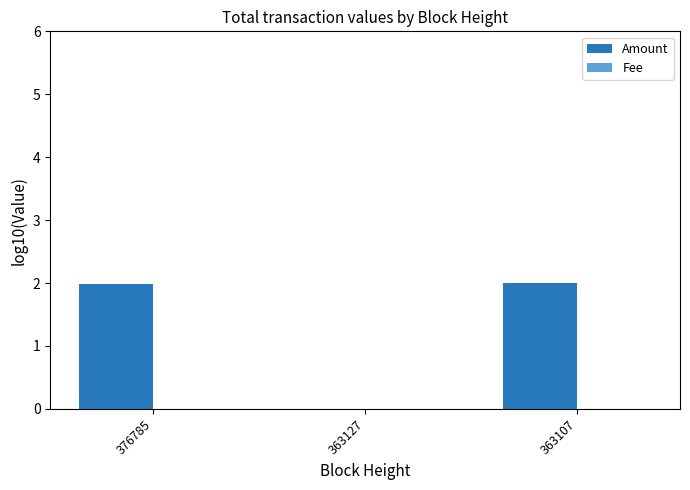

What is the sum of all Amount values?

4.0